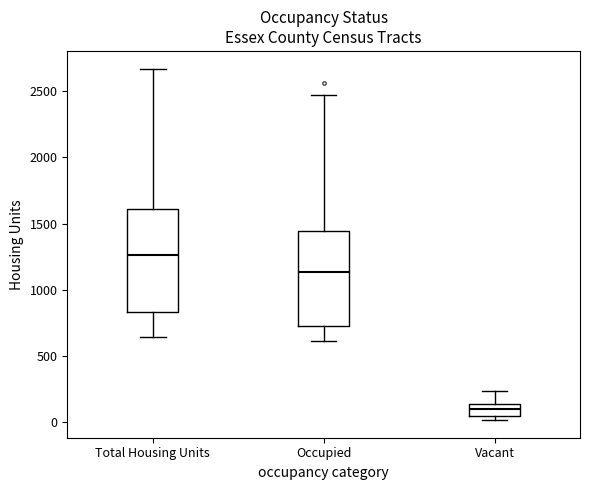

Which box's median line is the lowest?

Vacant